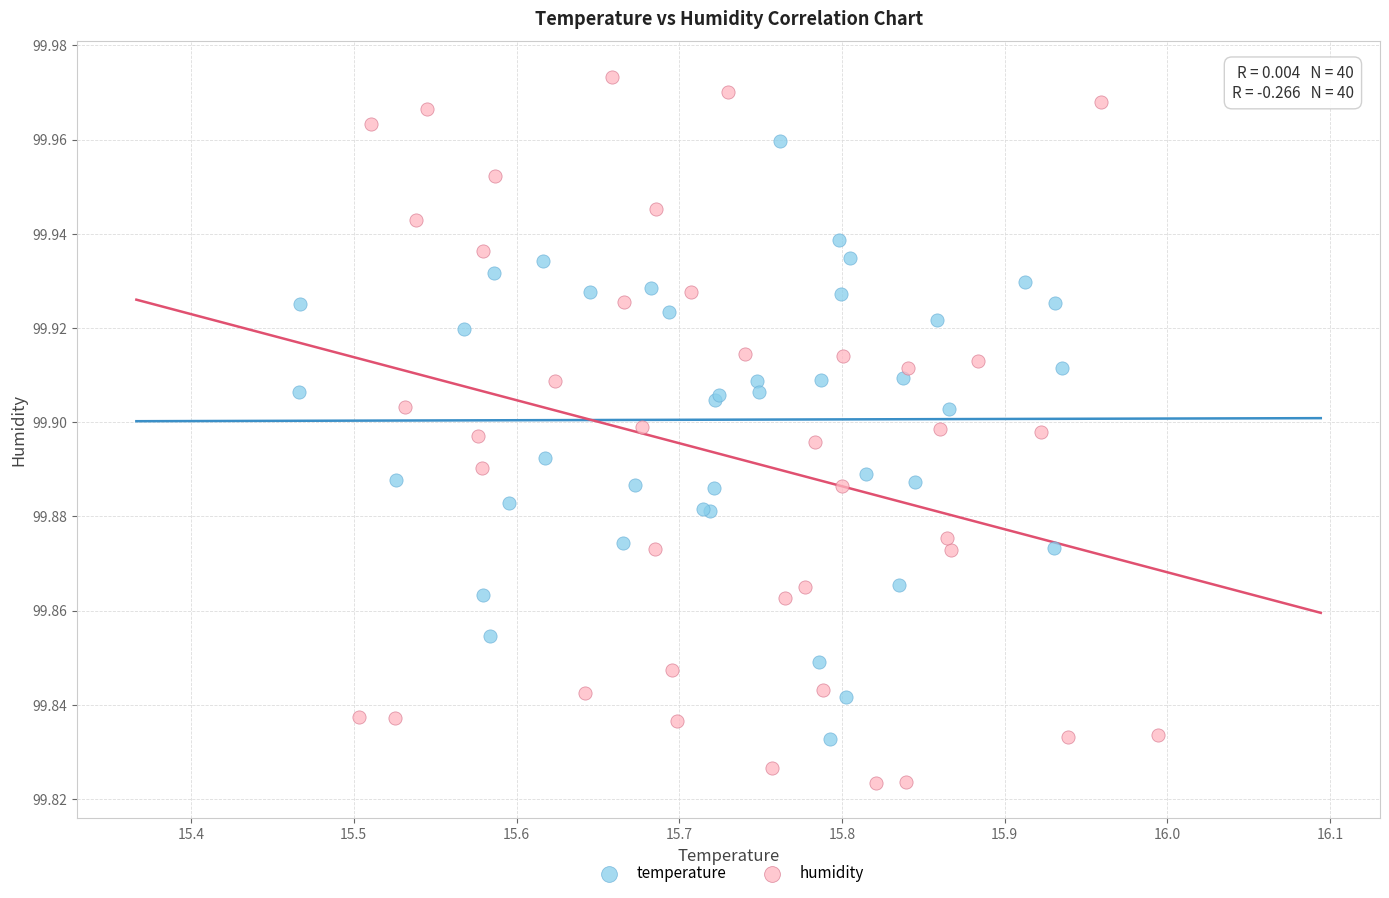

Which series reaches the minimum Y coordinate?

humidity